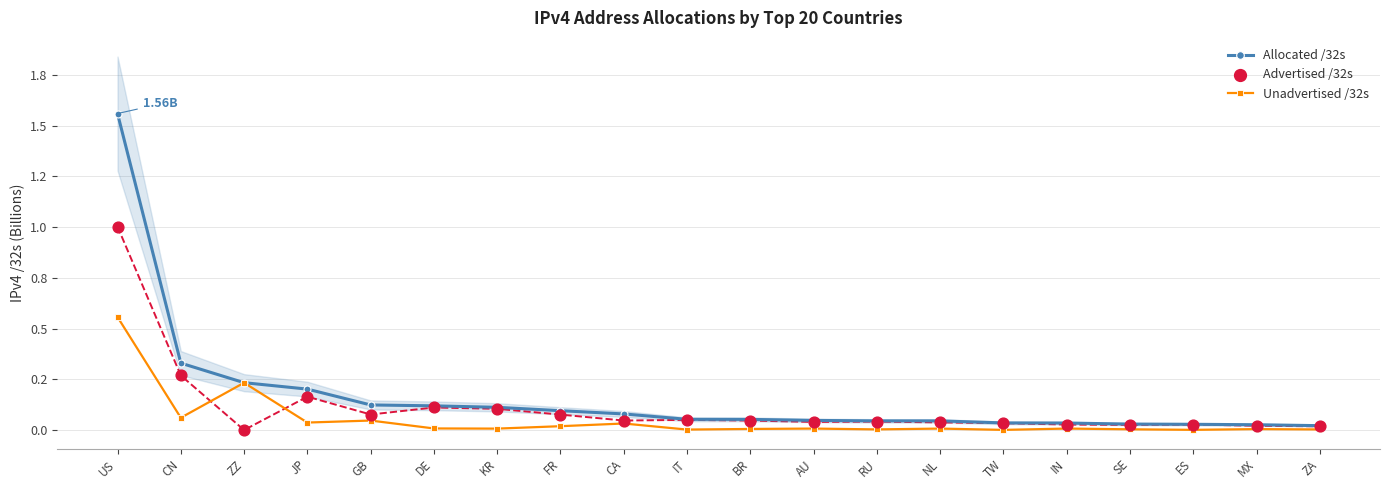

Which series reaches the minimum Y coordinate?

Advertised /32s